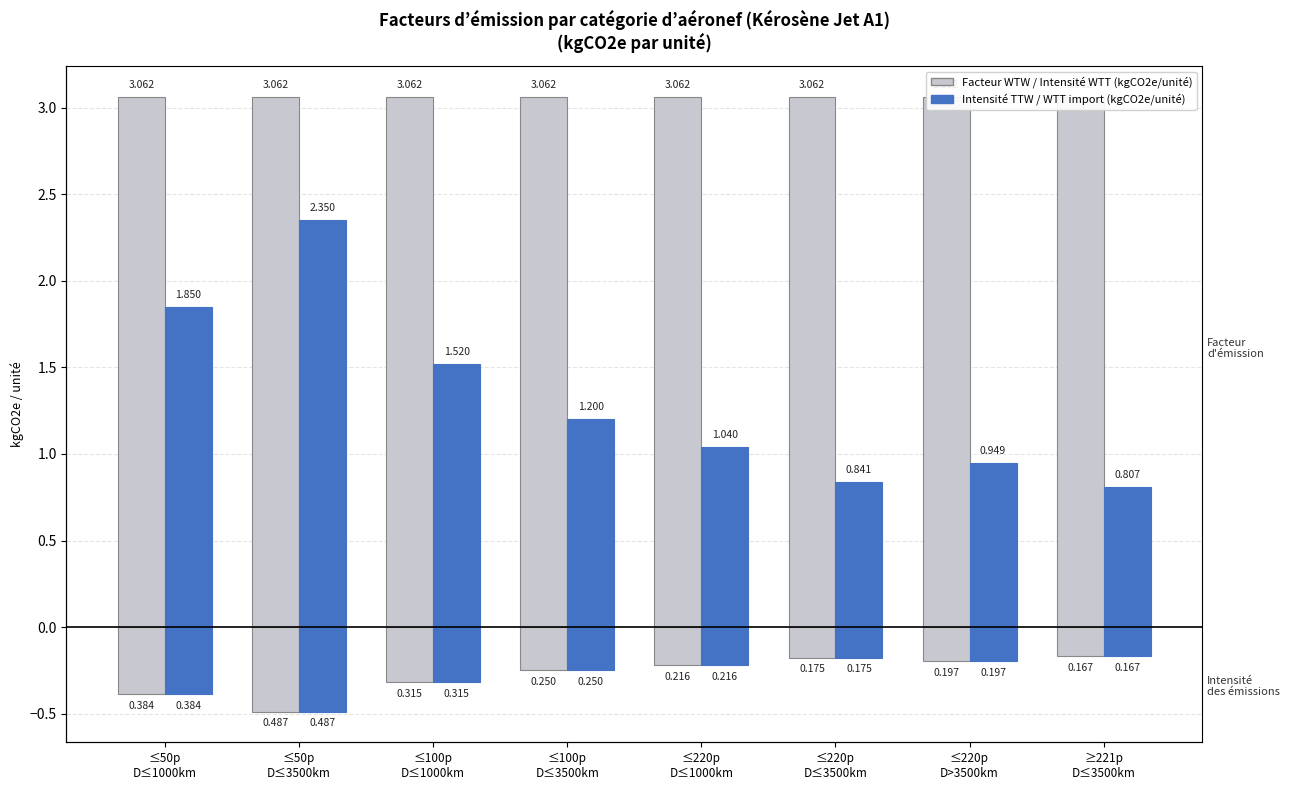

Read the Intensité TTW (kgCO2e/u) value at ≤220p
D≤3500km.

0.8